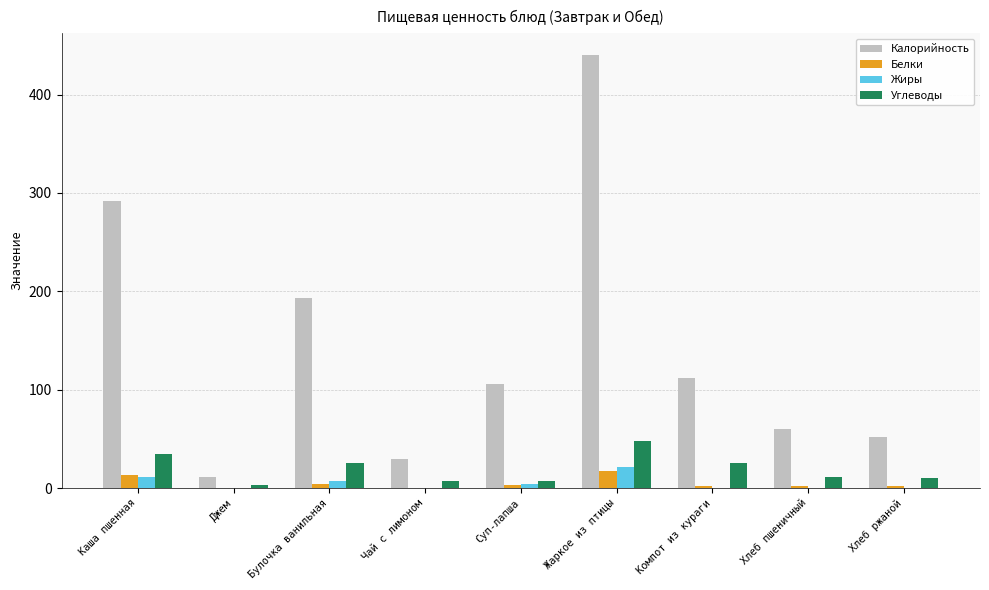

True or false: Белки has a value of 4.4 at Булочка ванильная.

True